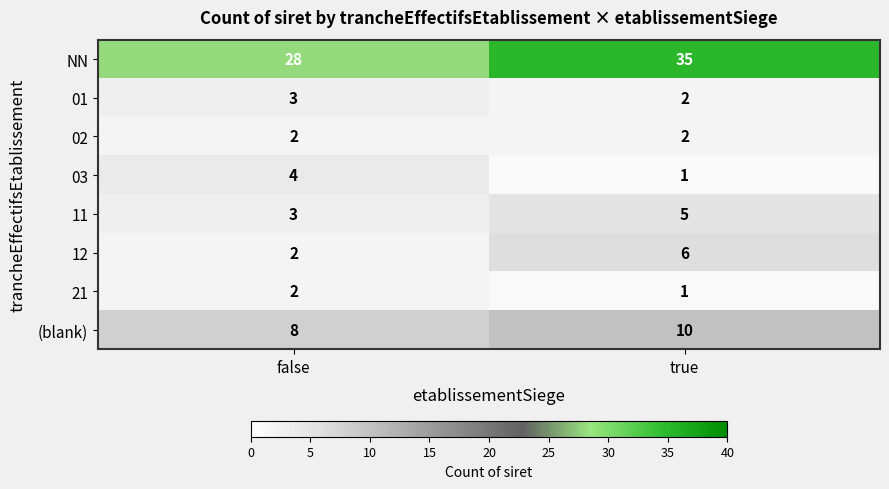

Reading left to right, what are all the values shown in this chart?

NN: 28	35
01: 3	2
02: 2	2
03: 4	1
11: 3	5
12: 2	6
21: 2	1
(blank): 8	10